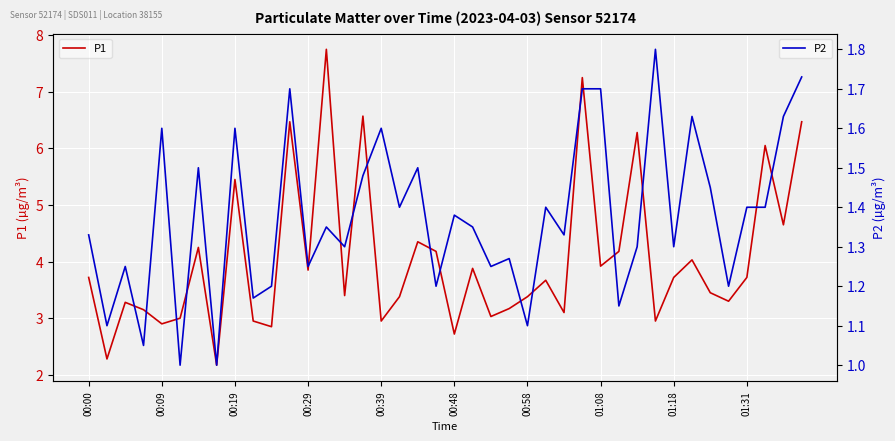

Rank the series by their maximum value, from highest to lowest.

P1, P2